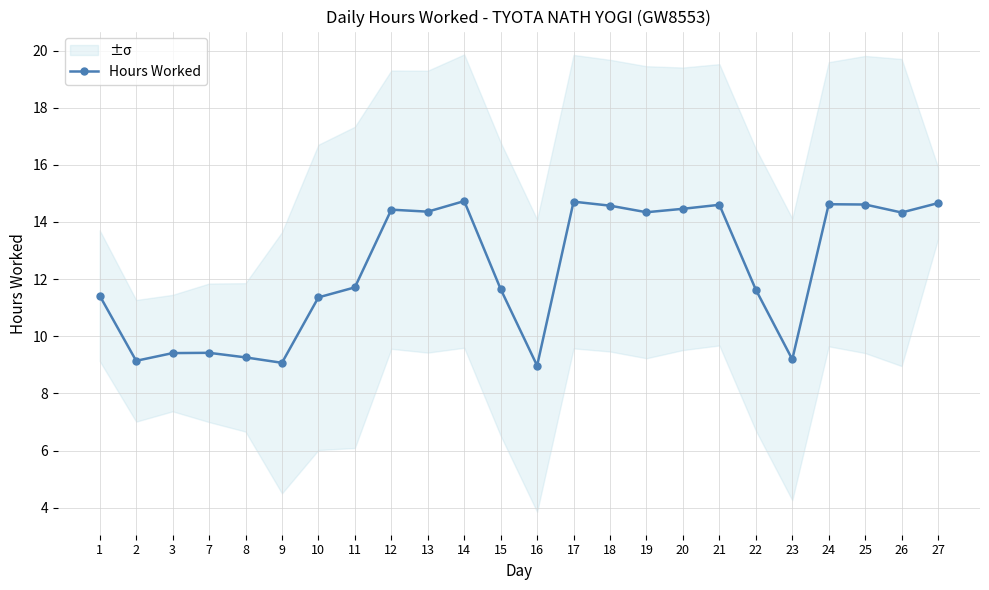

What is the minimum value shown in the chart?

9.0